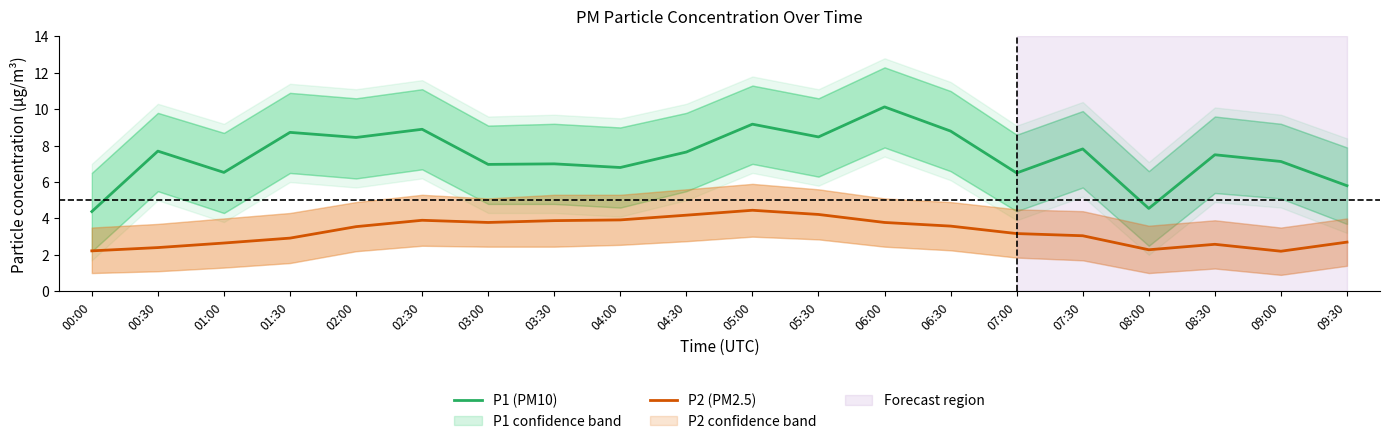

At which label does P2 (PM2.5) reach its peak?

05:00